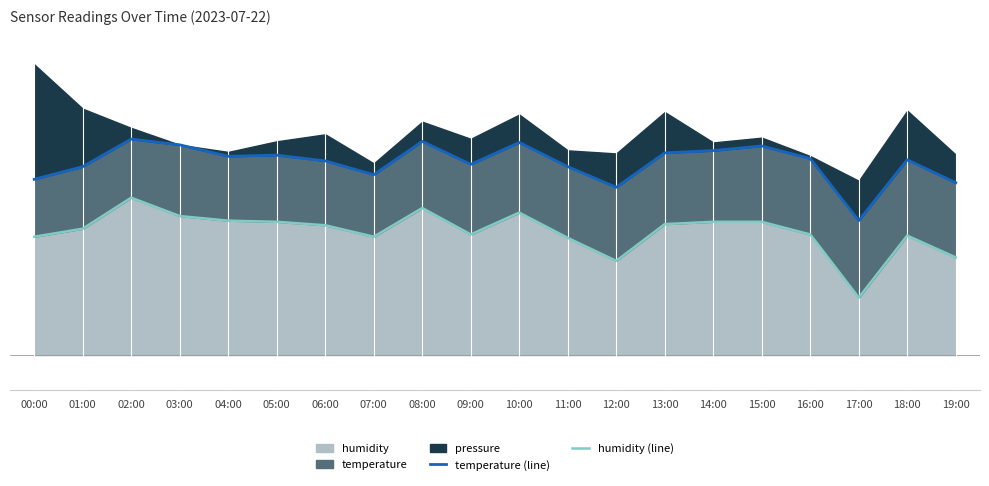

Is the value of temperature (line) at 19:00 greater than the value of humidity (line) at 14:00?

Yes